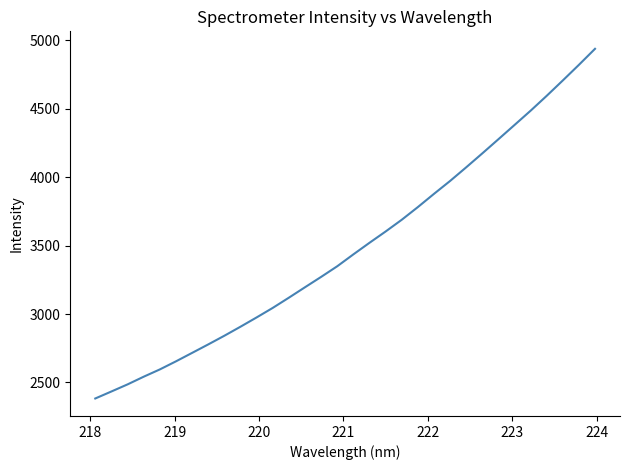

What is the smallest value displayed?

2383.2